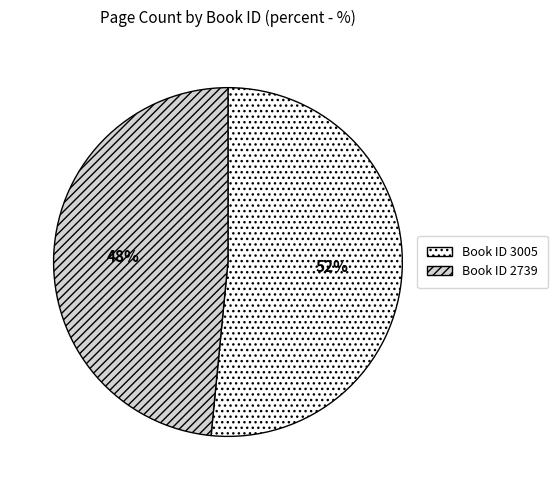

Does any single category account for the majority?

Yes